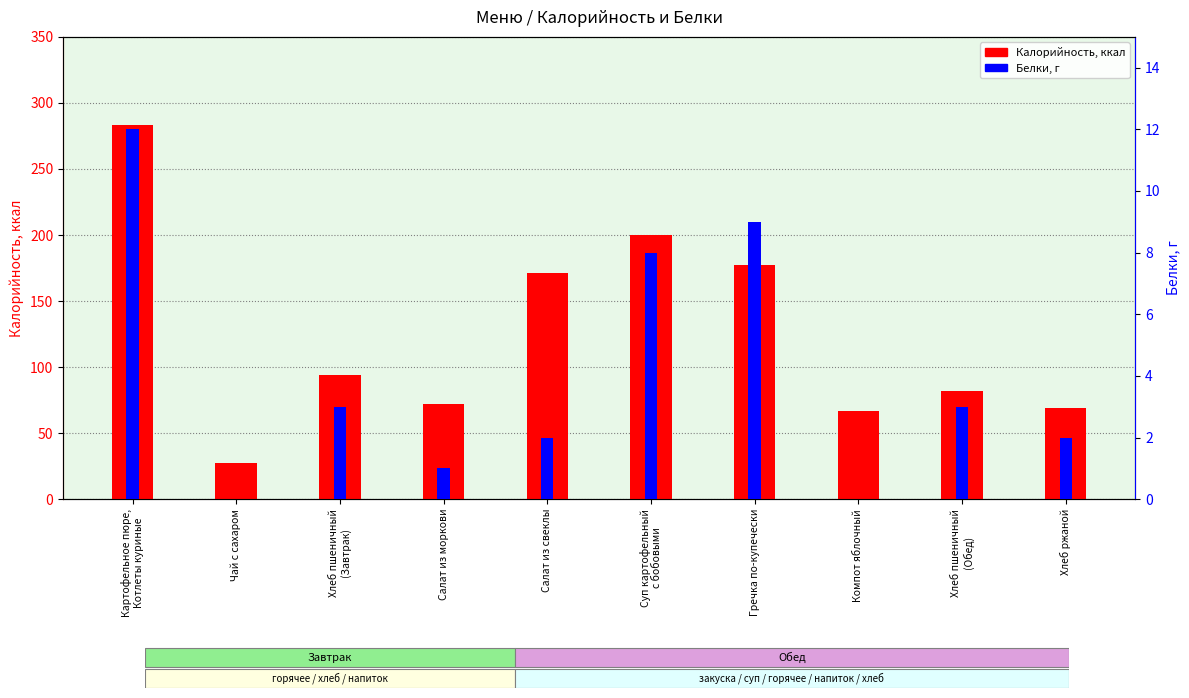

At which label does Белки first exceed 3?

Картофельное пюре,
Котлеты куриные